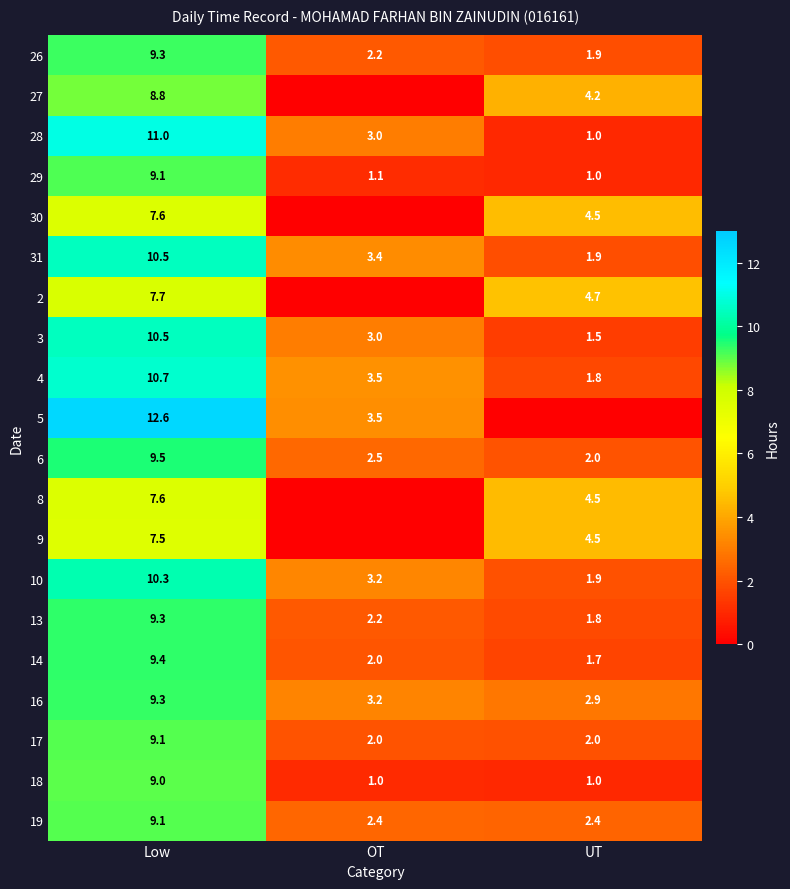

Is the value of 26 at Low greater than the value of 5 at OT?

Yes